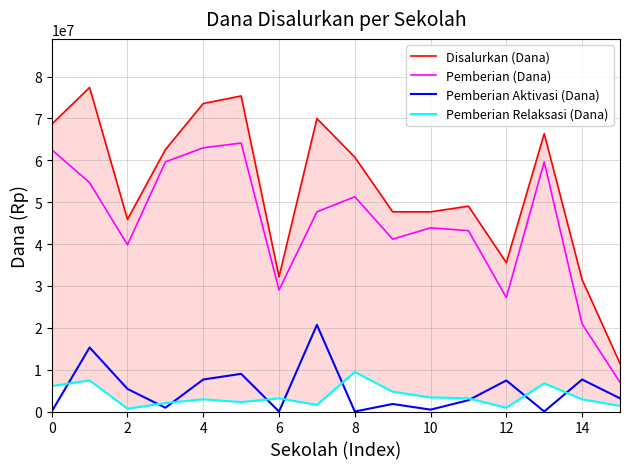

True or false: Pemberian Relaksasi (Dana) has more than 1 points higher than both neighbors.

True